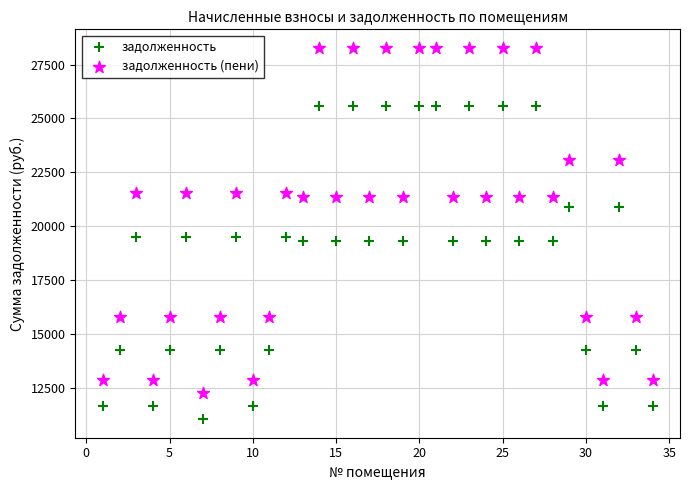

Across all data points, what is the range of Y values (max minus min)?

17248.9